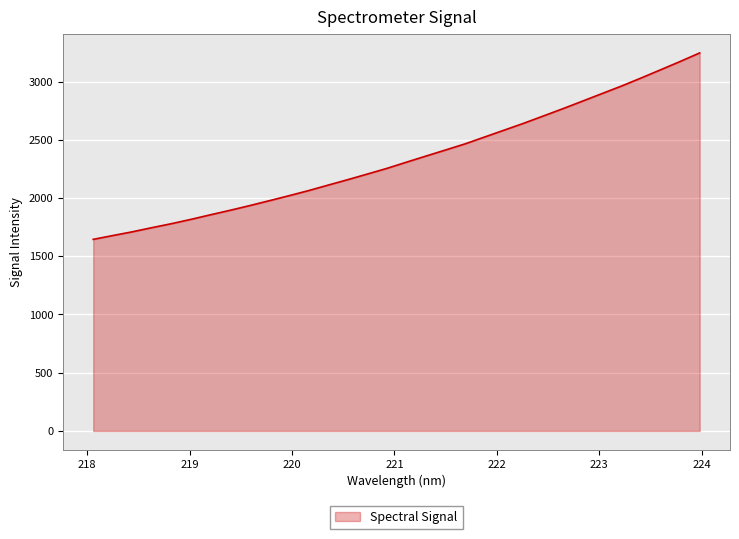

What is the smallest value displayed?

1645.0